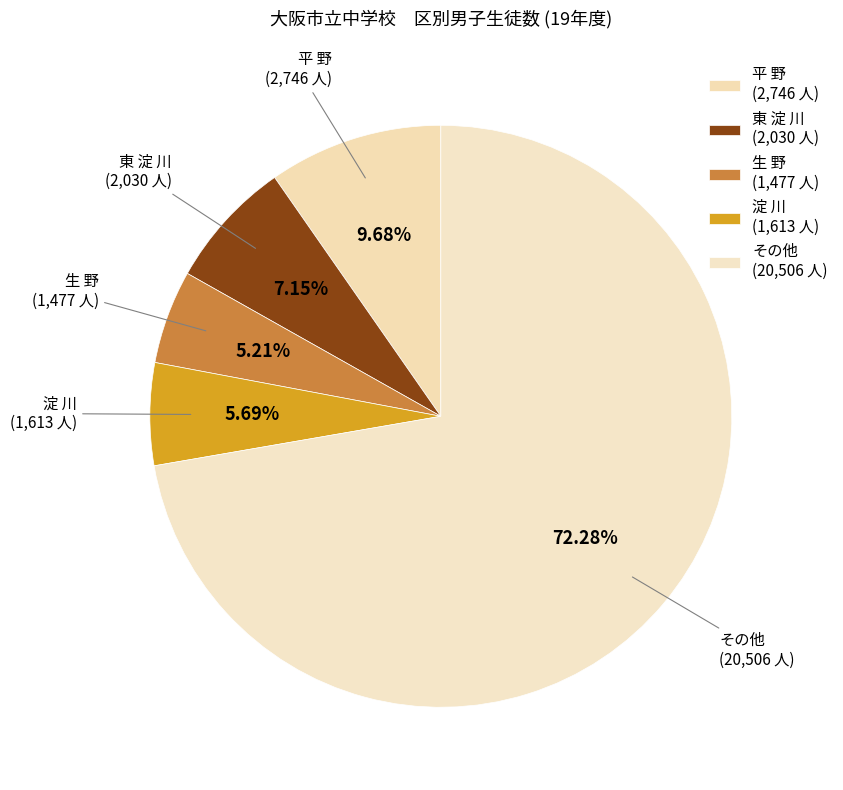

How many slices are in this pie chart?

5